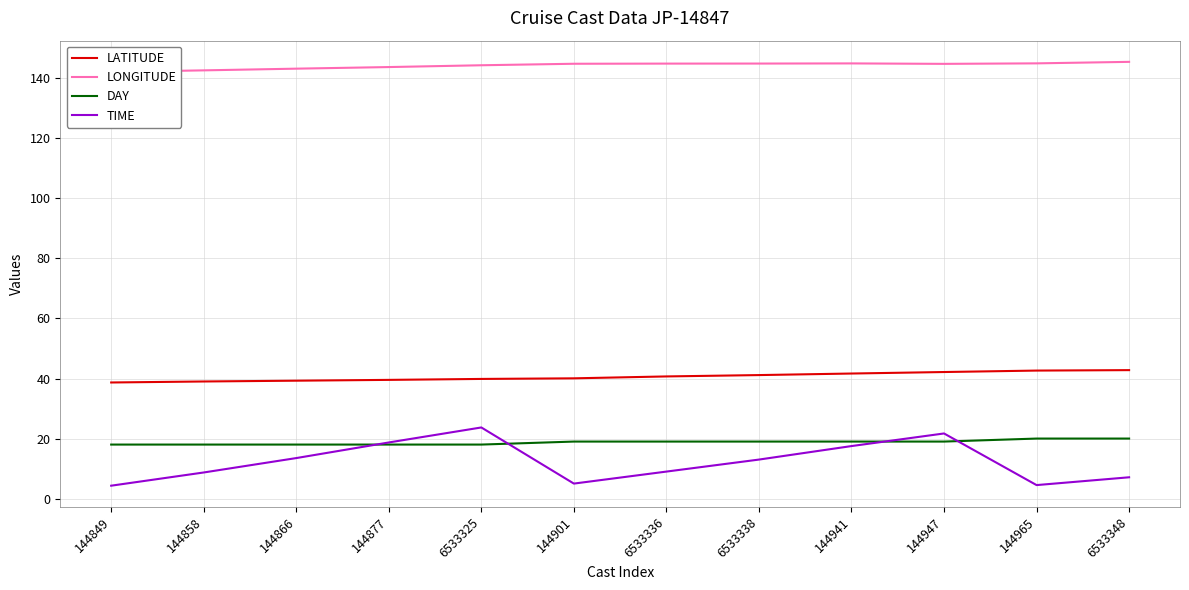

How many distinct data groups are displayed?

4